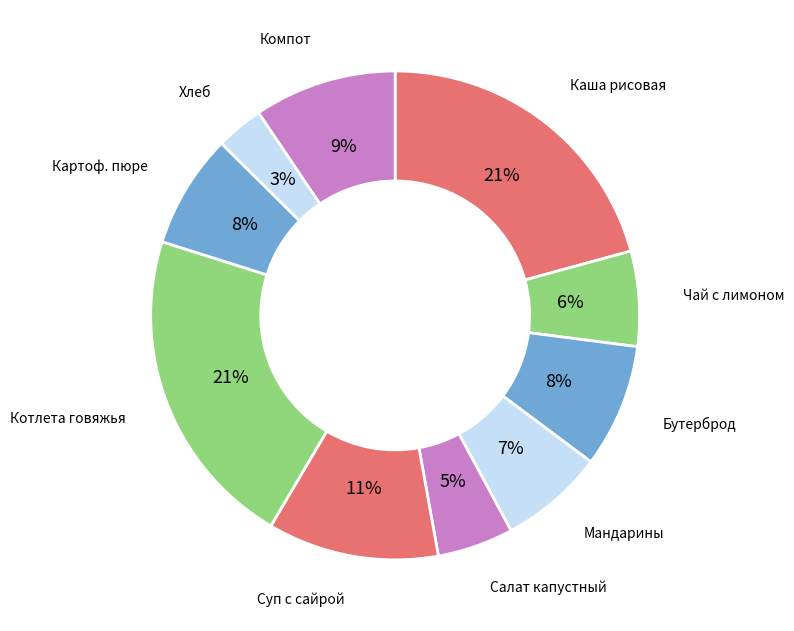

Count the number of slices in the pie.

10